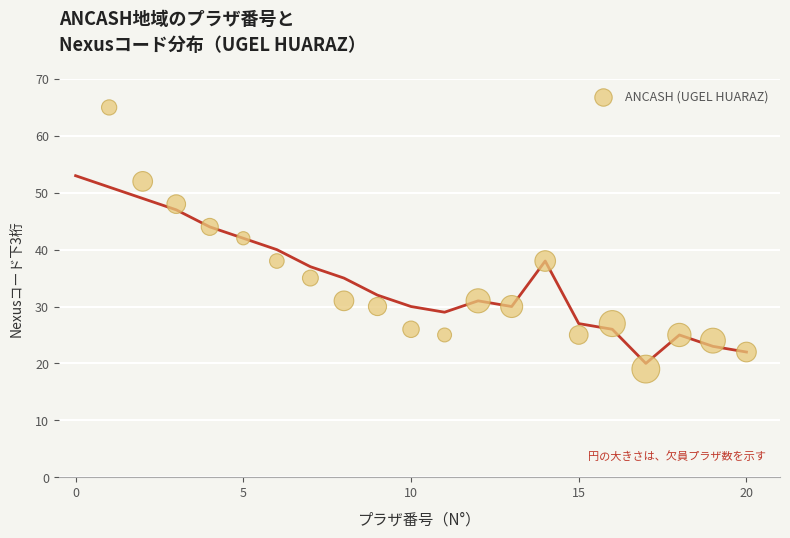

What is the range of X values (max minus min)?

19